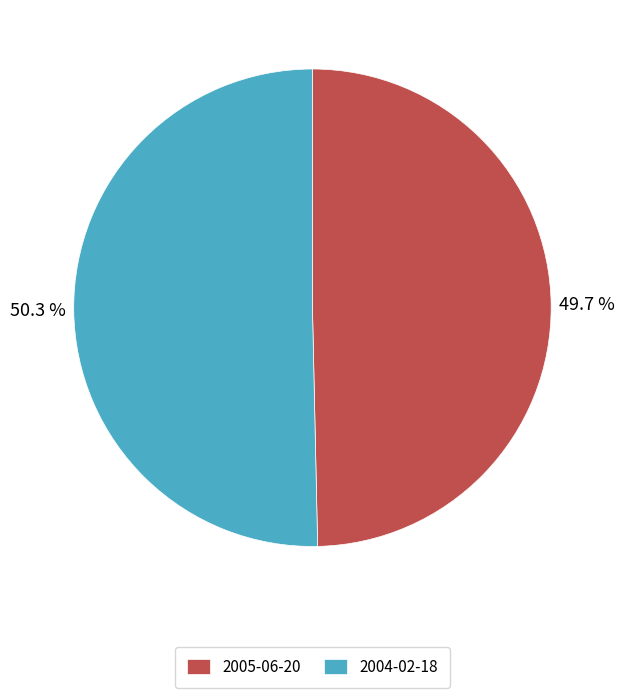

How much of the chart is everything except 2005-06-20?

50.3%